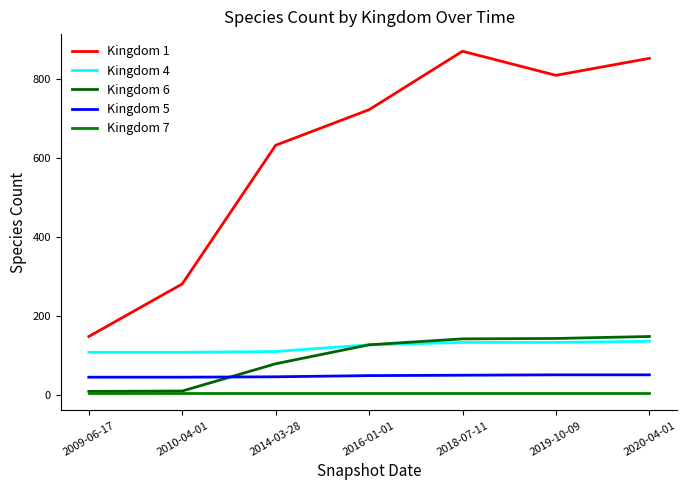

Which label corresponds to the largest value in the chart?

2018-07-11